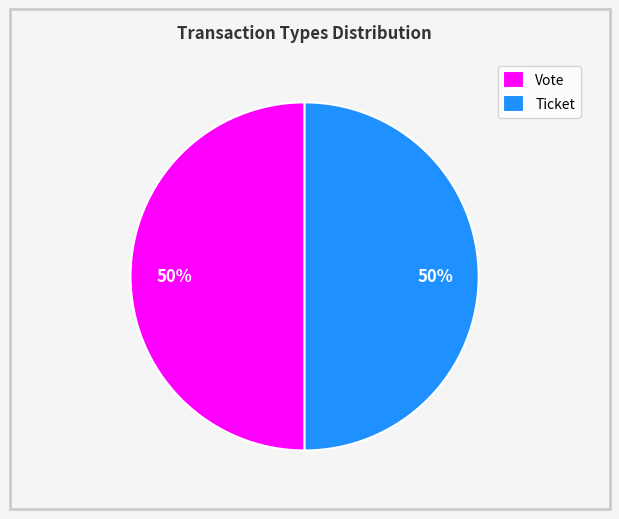

Count the number of slices in the pie.

2